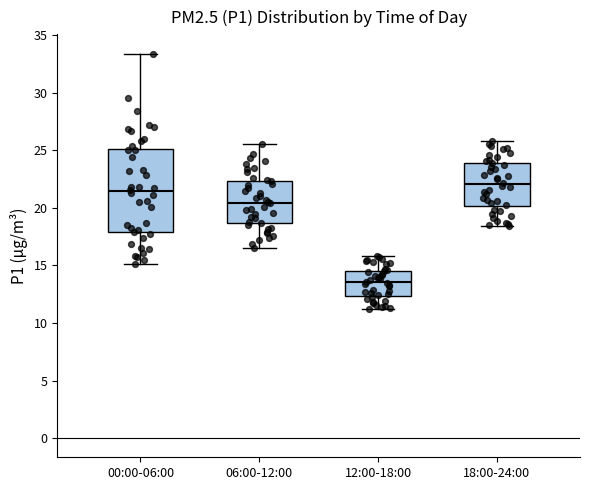

Reading left to right, read every box against the y-axis: the position of its median line, the range the box covers, and the ends of its whiskers. The values are not printed on the chart, so give them approximately, as read against the axis.

00:00-06:00: median 21.5, box 18.0 to 25.0, whiskers 15.0 to 33.5
06:00-12:00: median 20.5, box 18.5 to 22.5, whiskers 16.5 to 25.5
12:00-18:00: median 13.5, box 12.5 to 14.5, whiskers 11.0 to 16.0
18:00-24:00: median 22.0, box 20.0 to 24.0, whiskers 18.5 to 26.0